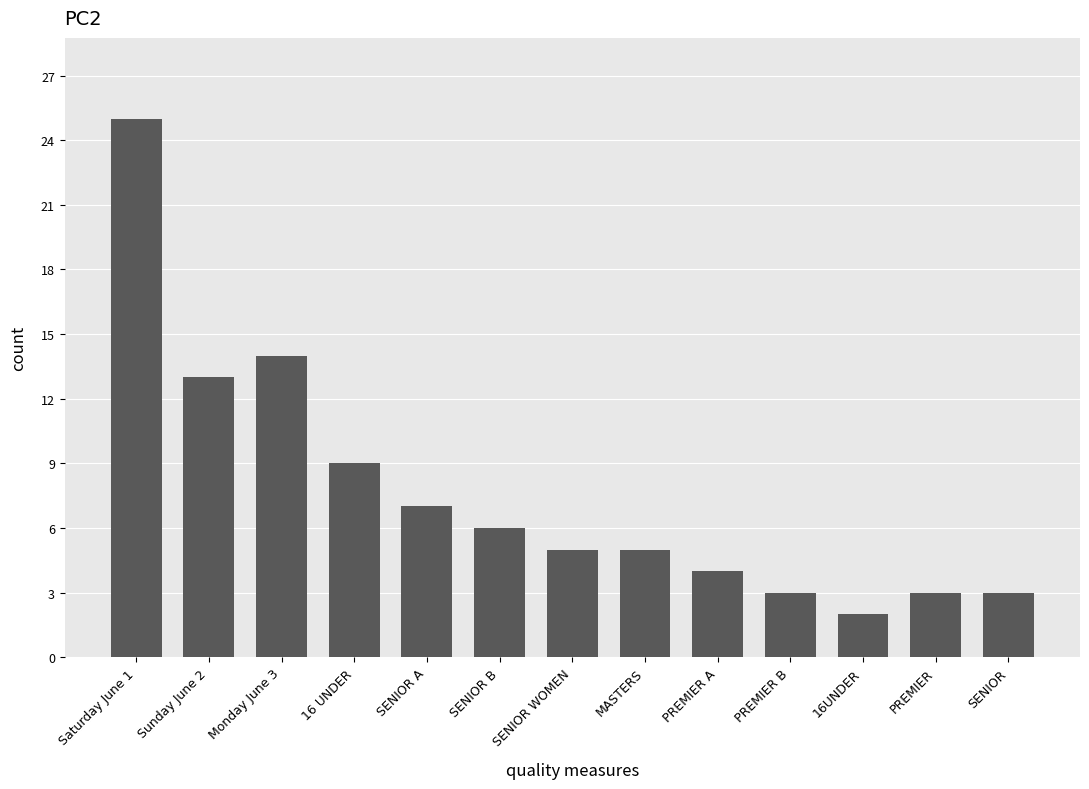

At which label is the value closest to 13?

Sunday June 2